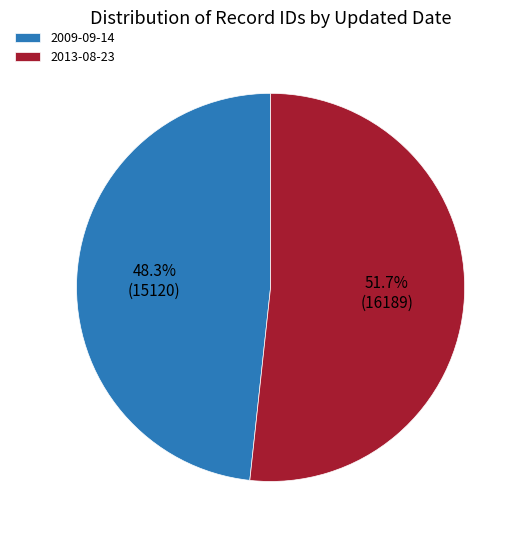

How many segments does this pie chart have?

2